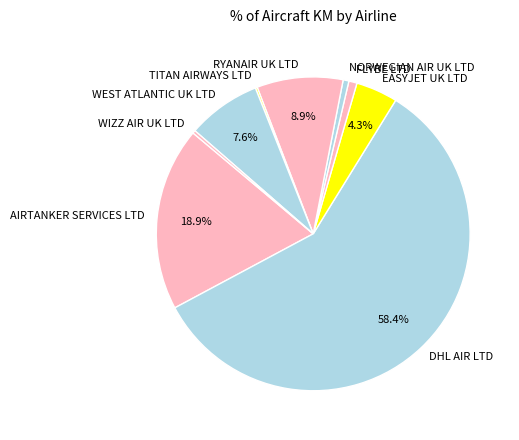

Which category has the biggest portion of the pie?

DHL AIR LTD